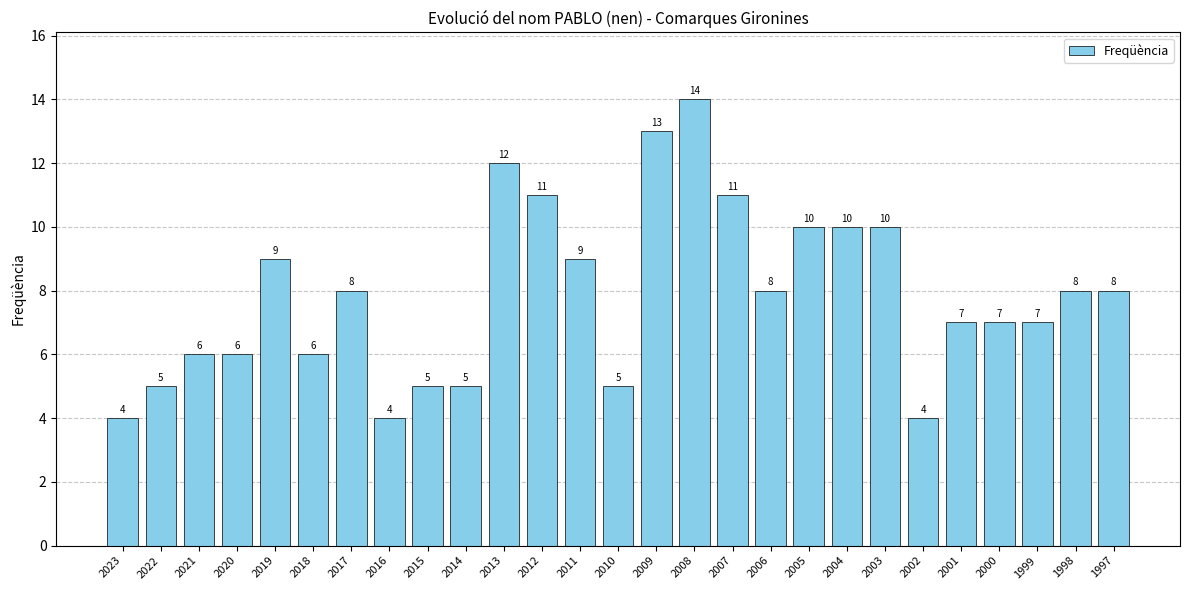

Does the chart contain stacked bars?

No